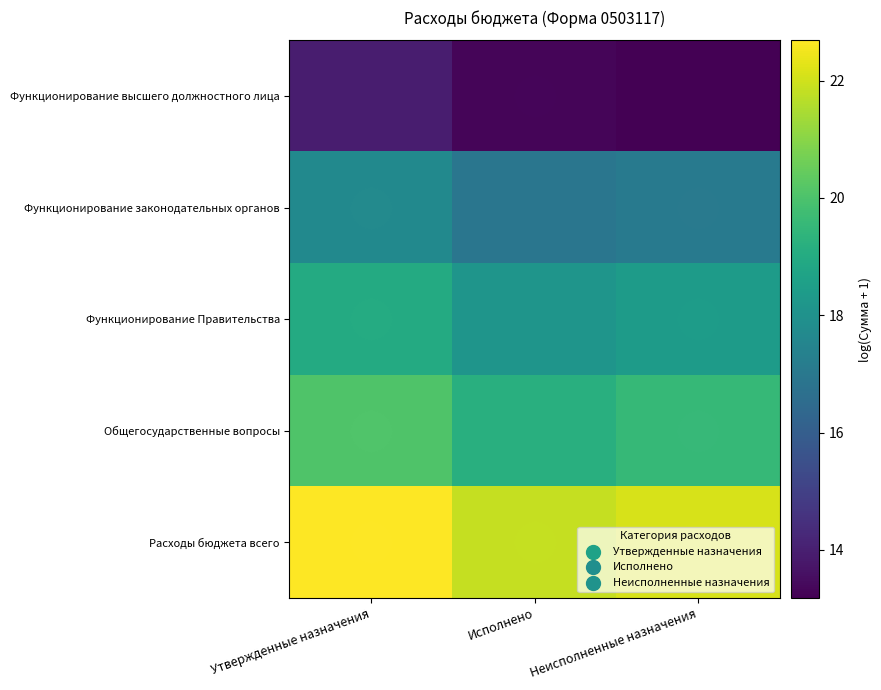

Reading right to left, what are all the values shown in this chart?

Функционирование высшего должностного лица: Неисполненные назначения=13.2	Исполнено=13.3	Утвержденные назначения=13.9
Функционирование законодательных органов: Неисполненные назначения=17.0	Исполнено=16.9	Утвержденные назначения=17.7
Функционирование Правительства: Неисполненные назначения=18.4	Исполнено=18.1	Утвержденные назначения=19.0
Общегосударственные вопросы: Неисполненные назначения=19.6	Исполнено=19.2	Утвержденные назначения=20.1
Расходы бюджета всего: Неисполненные назначения=22.1	Исполнено=21.8	Утвержденные назначения=22.7